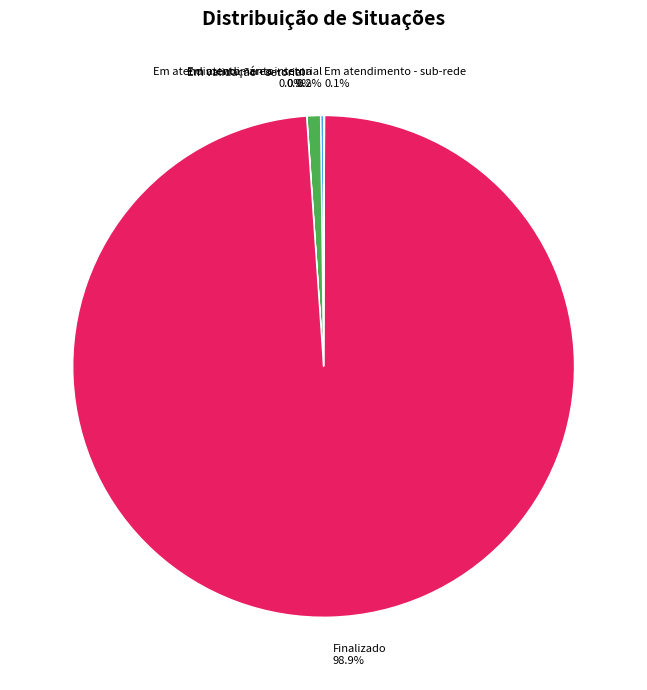

Which has a higher value, Em atendimento - área interna or Finalizado?

Finalizado